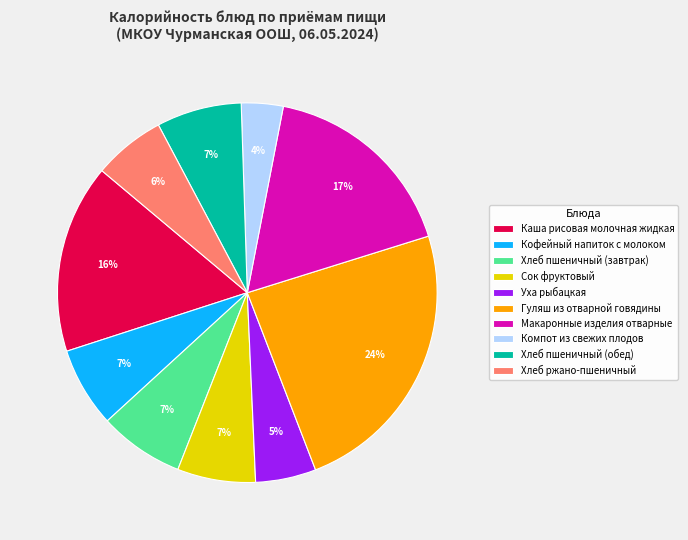

To the nearest percent, what percentage of the pie is Хлеб пшеничный (обед)?

7%